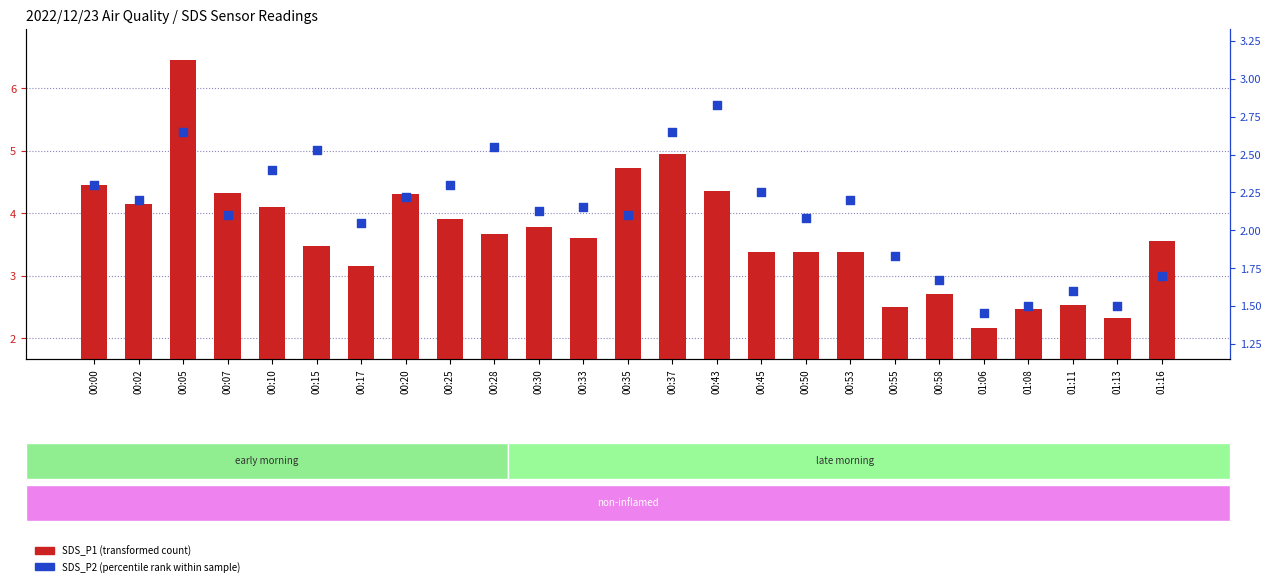

What is the total value across all series at 00:00?

6.8